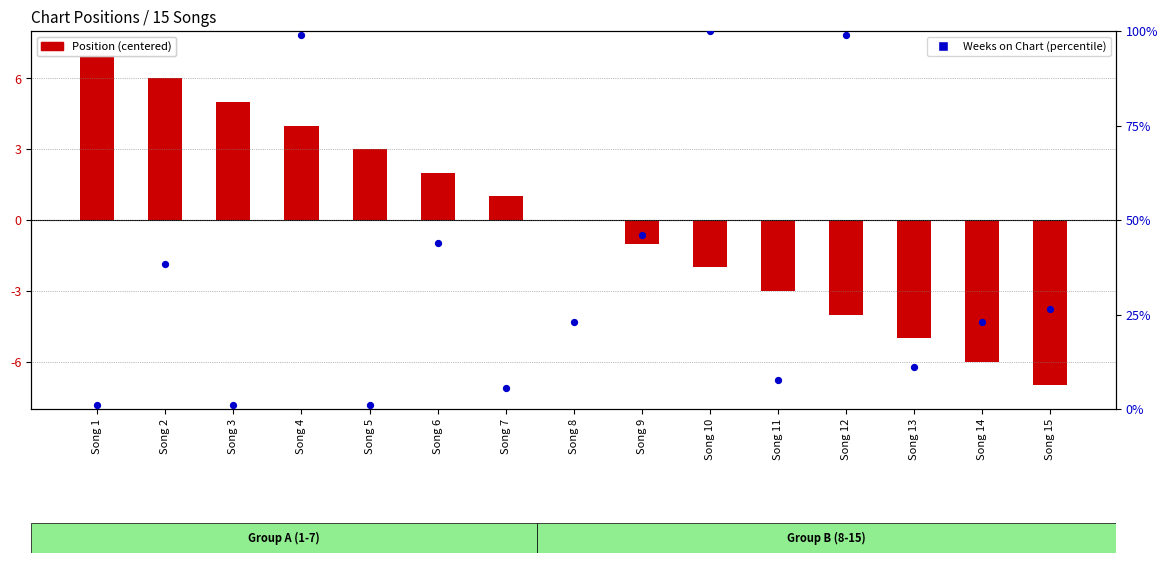

Which series reaches the maximum Y coordinate?

Weeks on Chart (percentile)